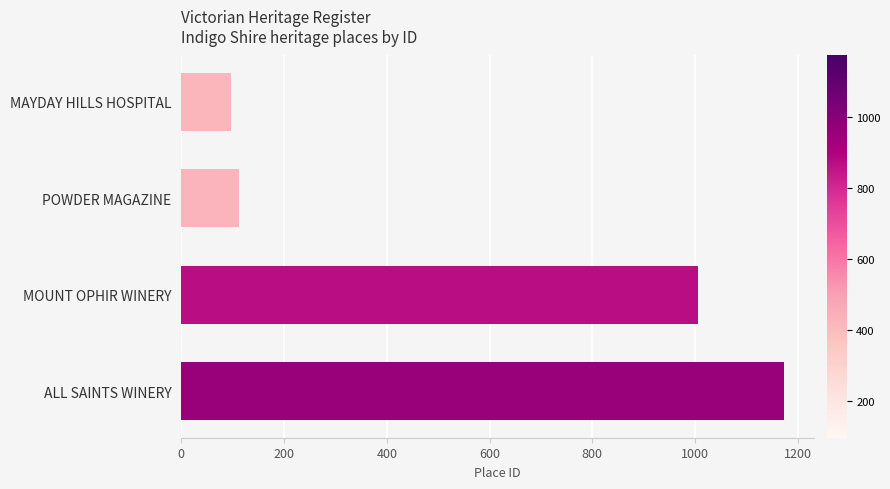

Reading top to bottom, list all the values displayed in this chart.

MAYDAY HILLS HOSPITAL=96	POWDER MAGAZINE=113	MOUNT OPHIR WINERY=1005	ALL SAINTS WINERY=1173